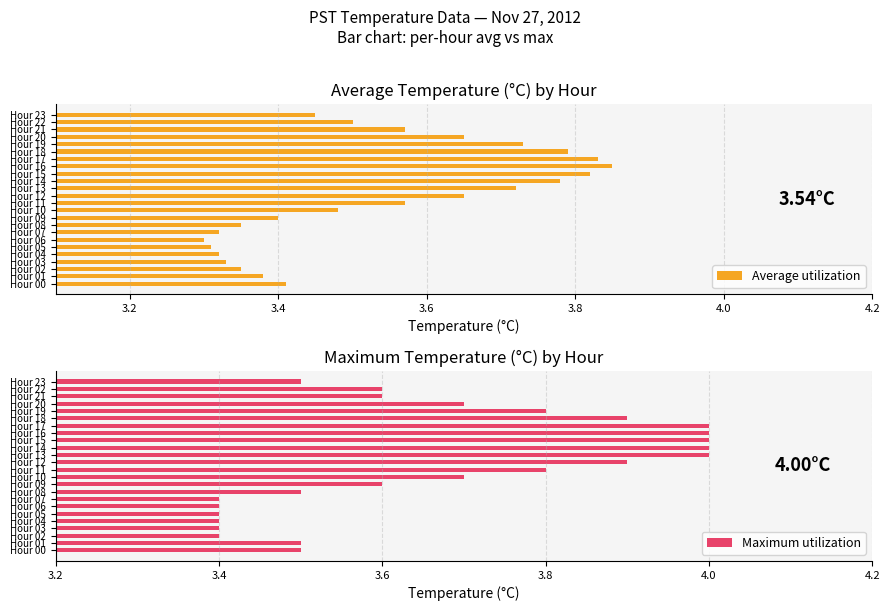

List the series in order of their peak value, highest first.

Maximum utilization, Average utilization